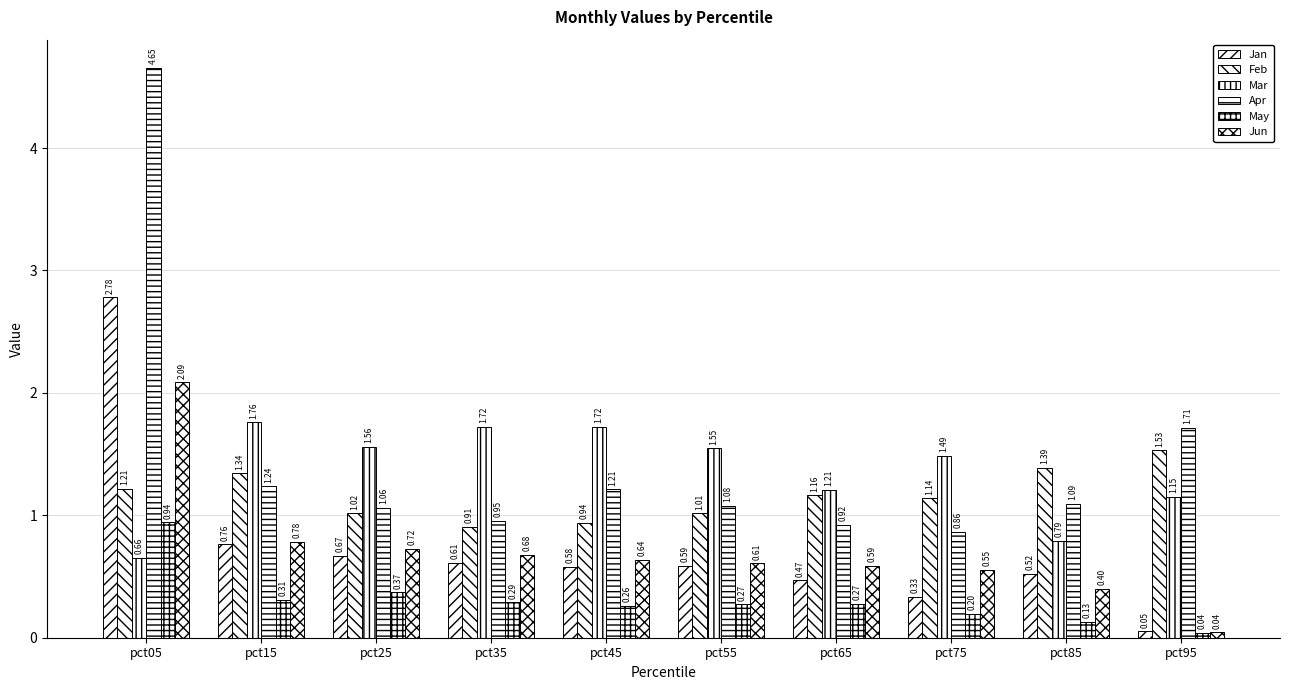

What is the value of the Jun bar at the 3rd from the left?

0.7